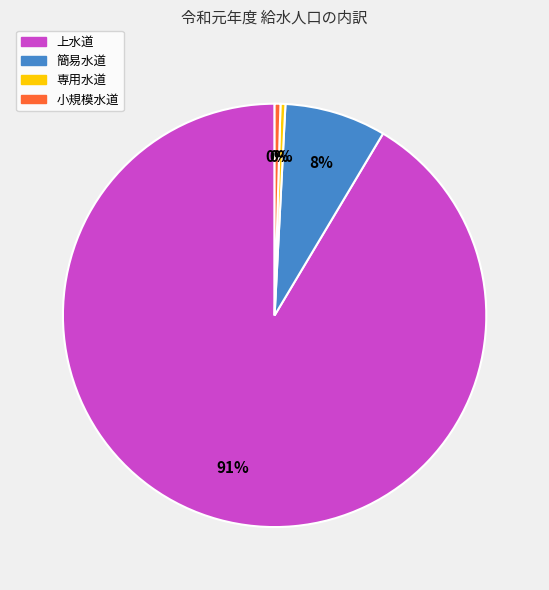

Is the sum of 上水道 and 専用水道 greater than half?

Yes